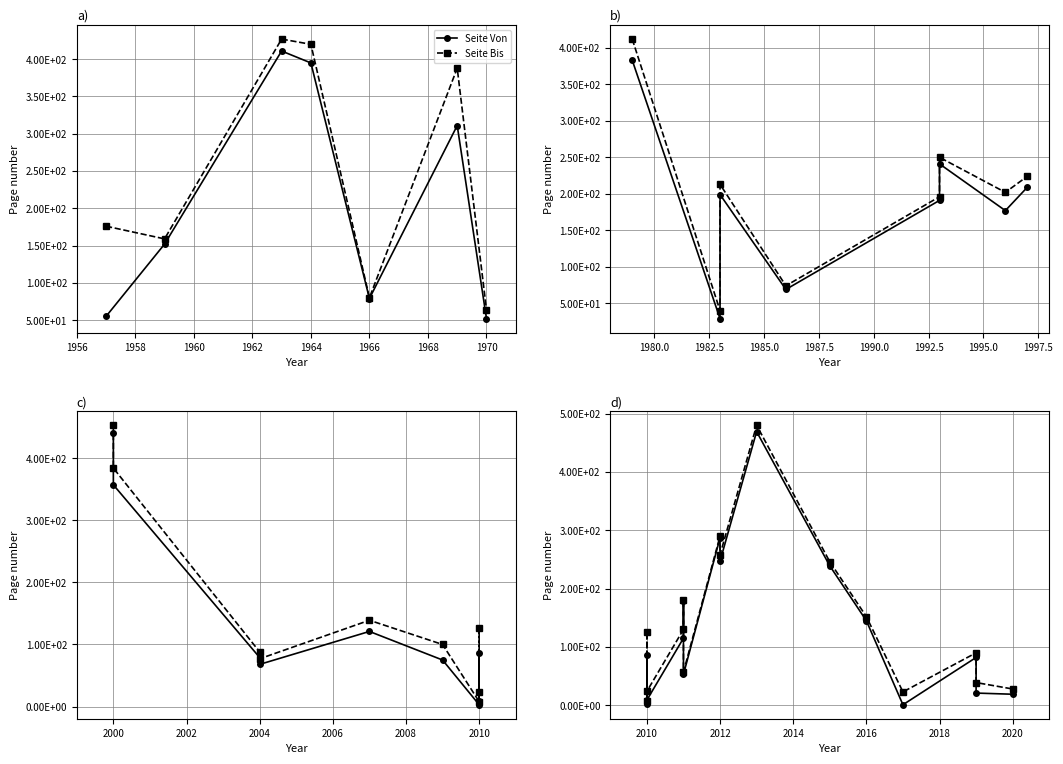

What is the average value of the Seite Von series?

130